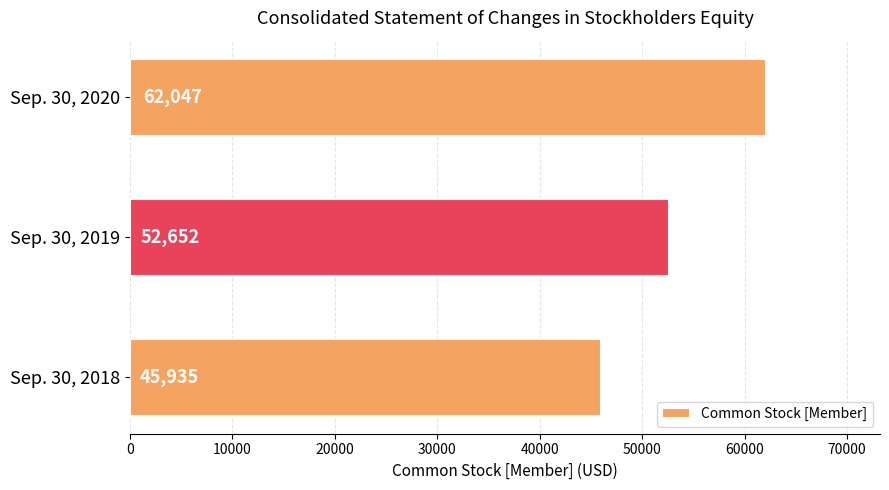

What is the minimum value shown in the chart?

45935